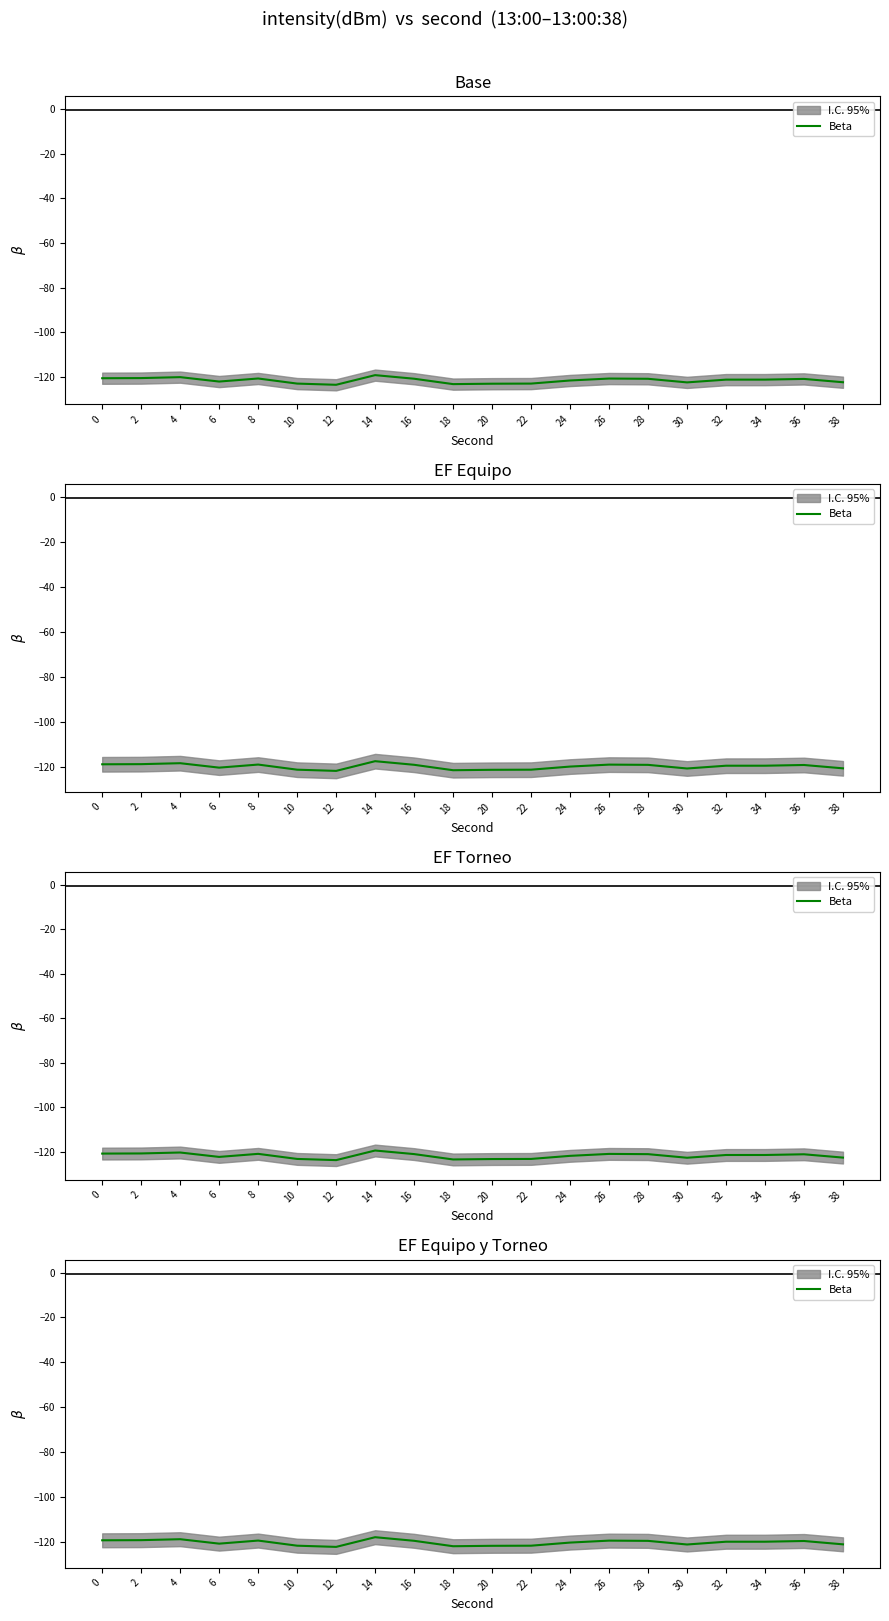

At which category does the data reach its first local valley?

6